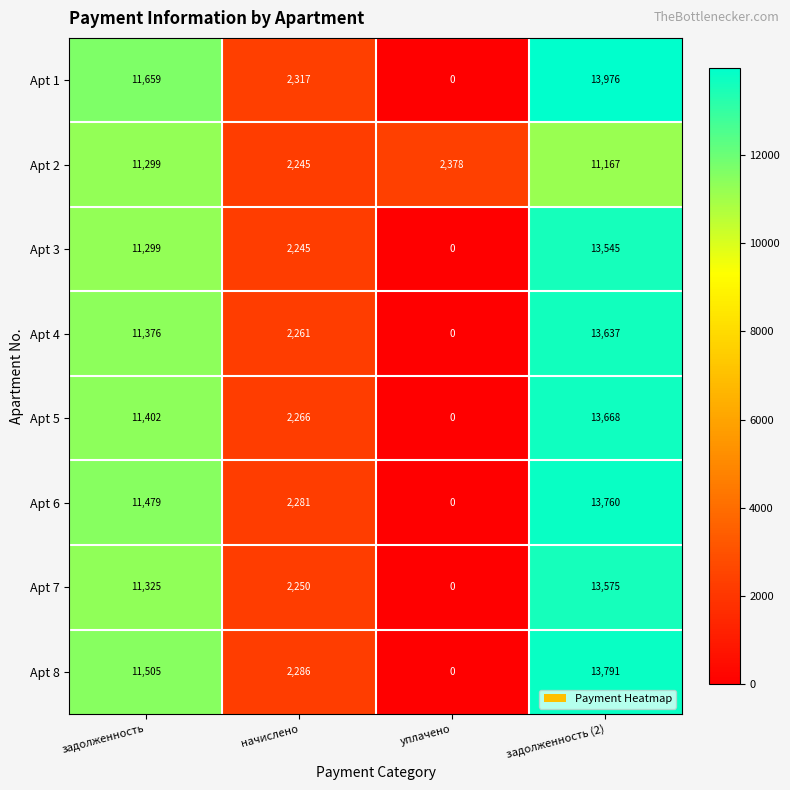

What is the difference between the maximum and minimum values in the Apt 3 series?

13545